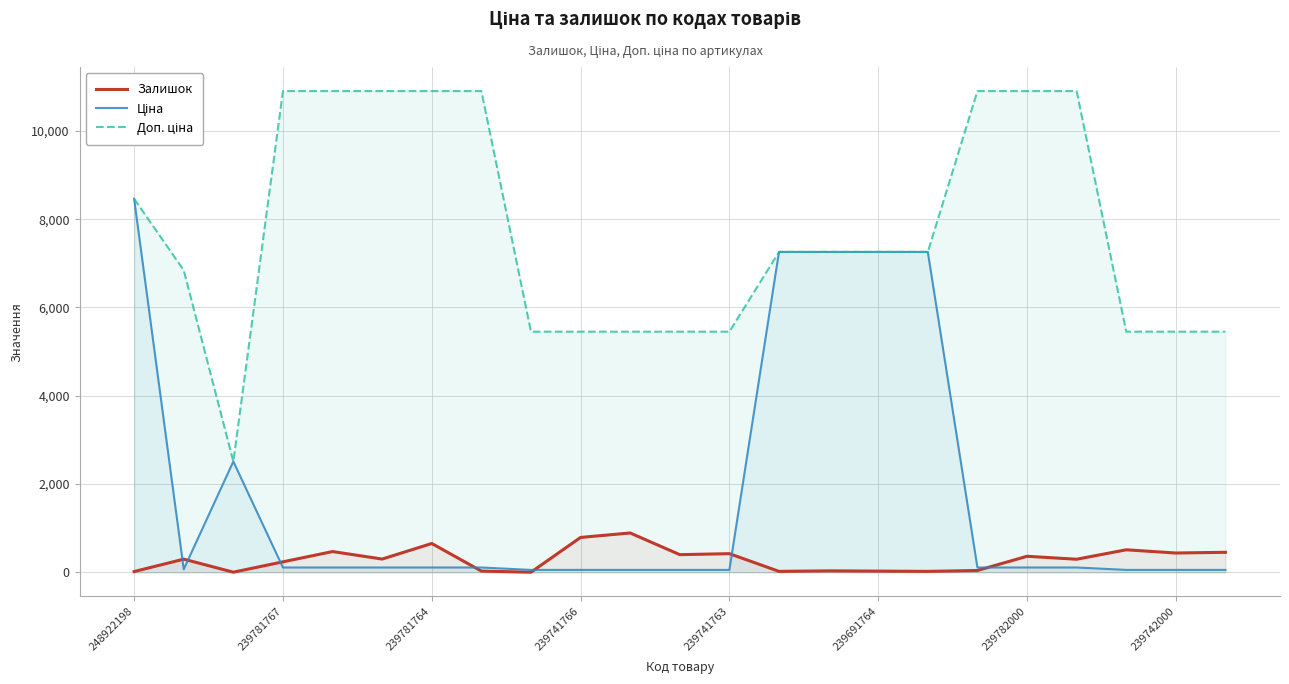

How many interior local valleys does the Ціна series have?

1